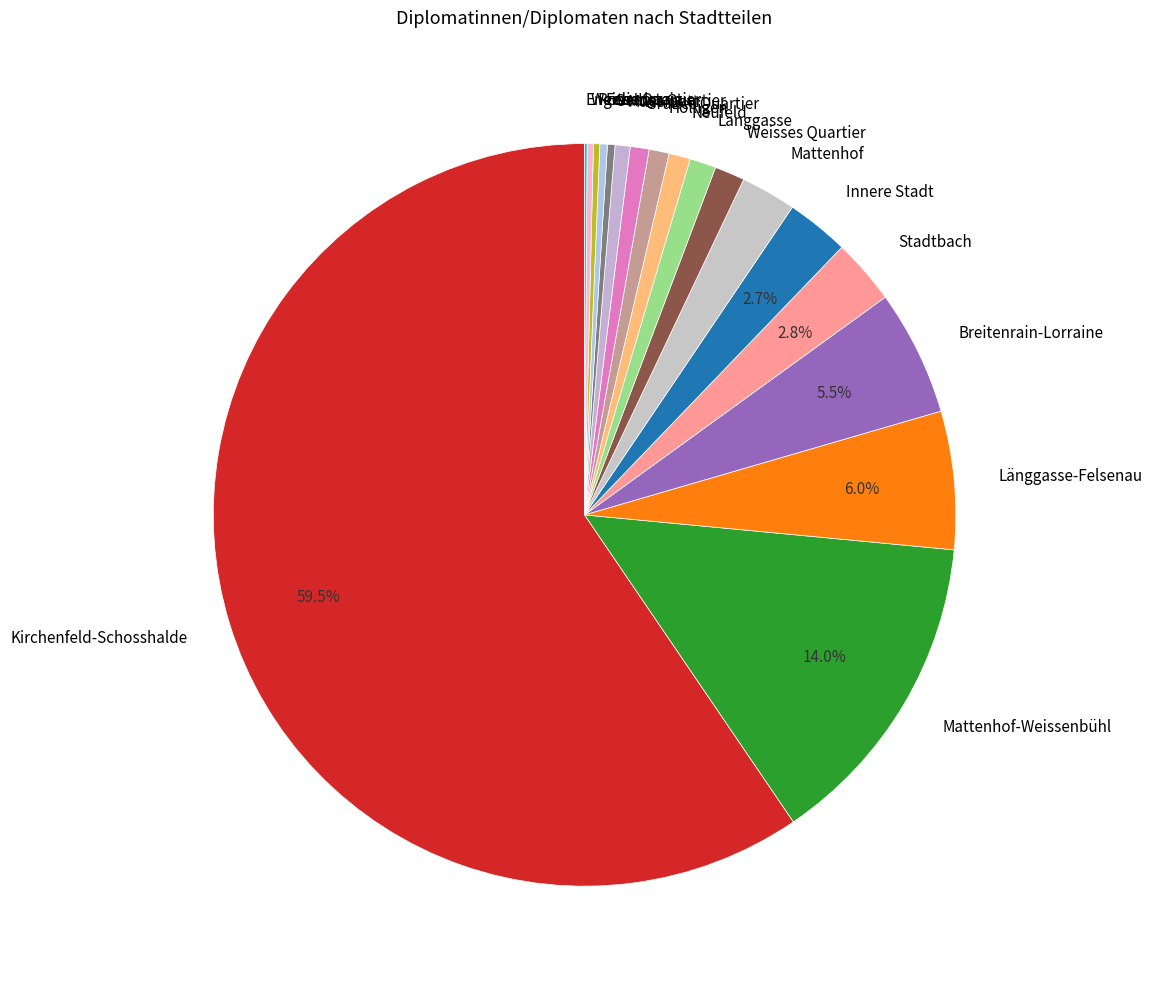

Which category accounts for the majority?

Kirchenfeld-Schosshalde